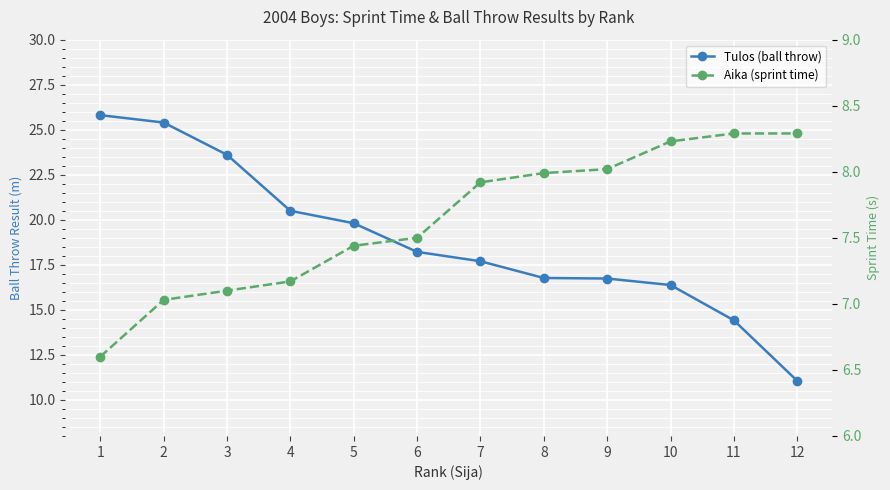

What is the average value of the Aika (sprint time) series?

7.6